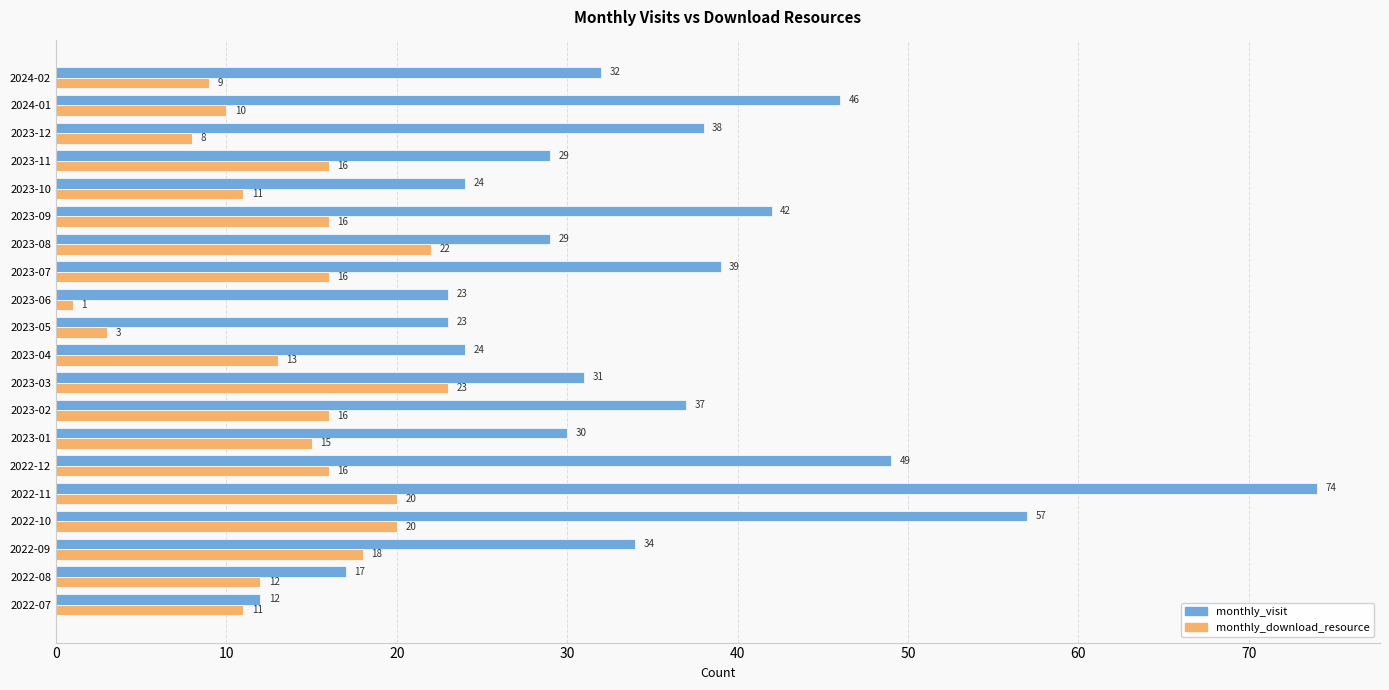

What is the difference between the second highest and minimum values in the monthly_visit series?

45